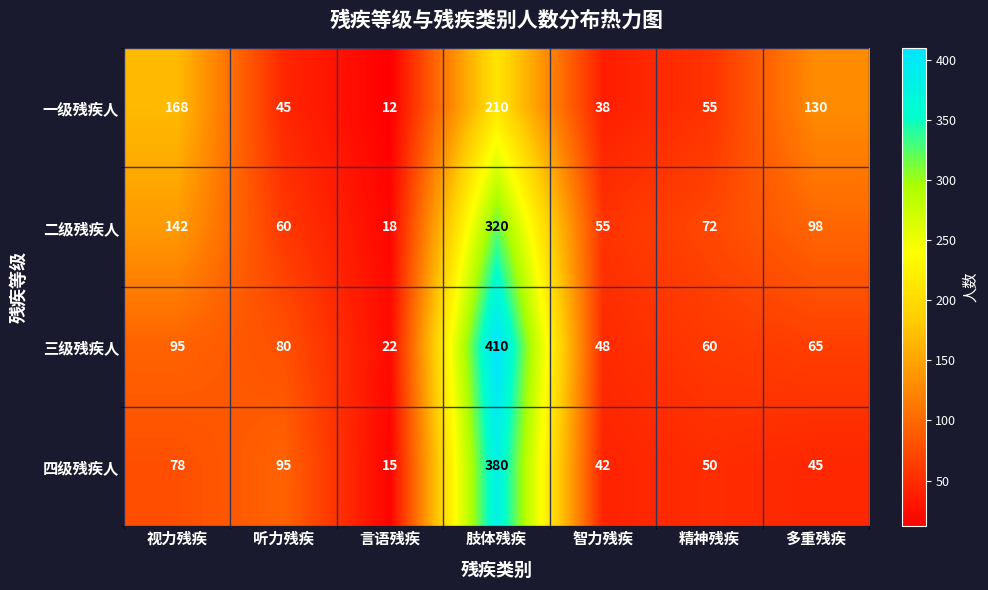

What is the spread (max minus min) of values at 肢体残疾?

200